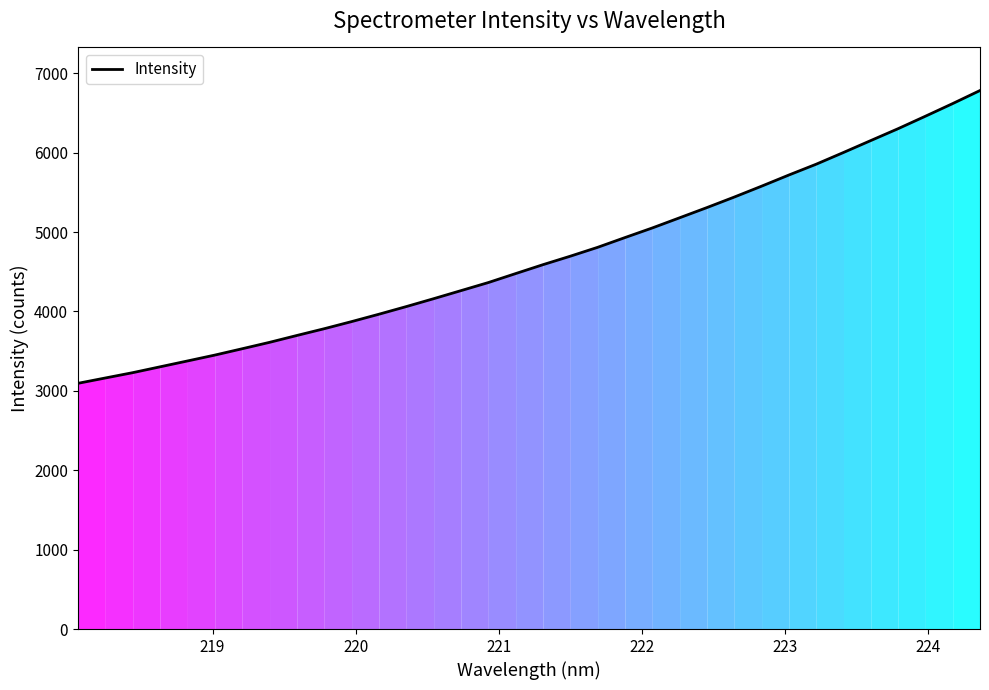

What is the maximum value shown in the chart?

6782.2